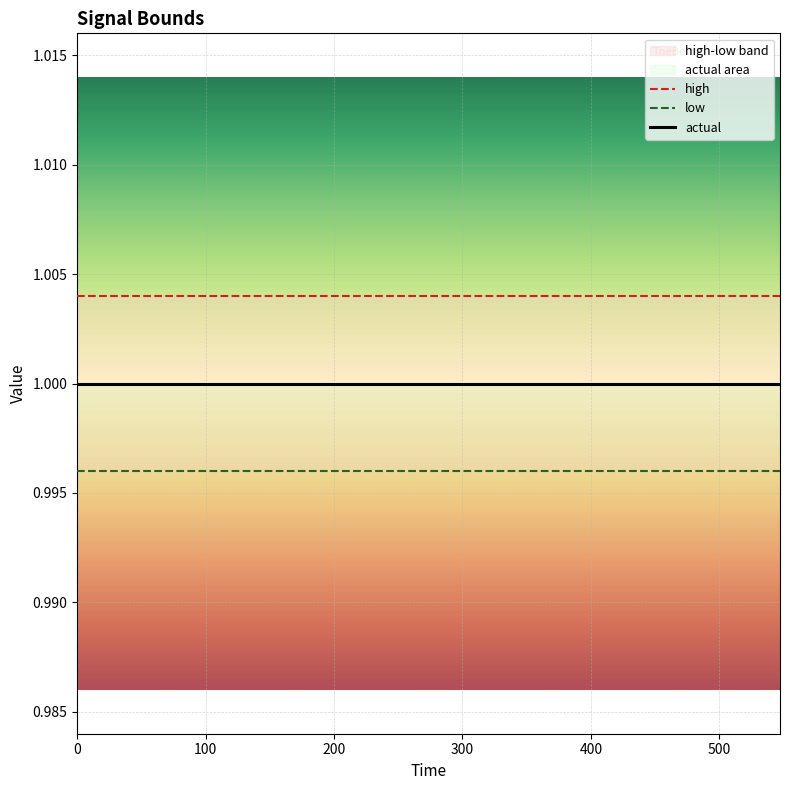

What is the greatest value displayed?

1.0